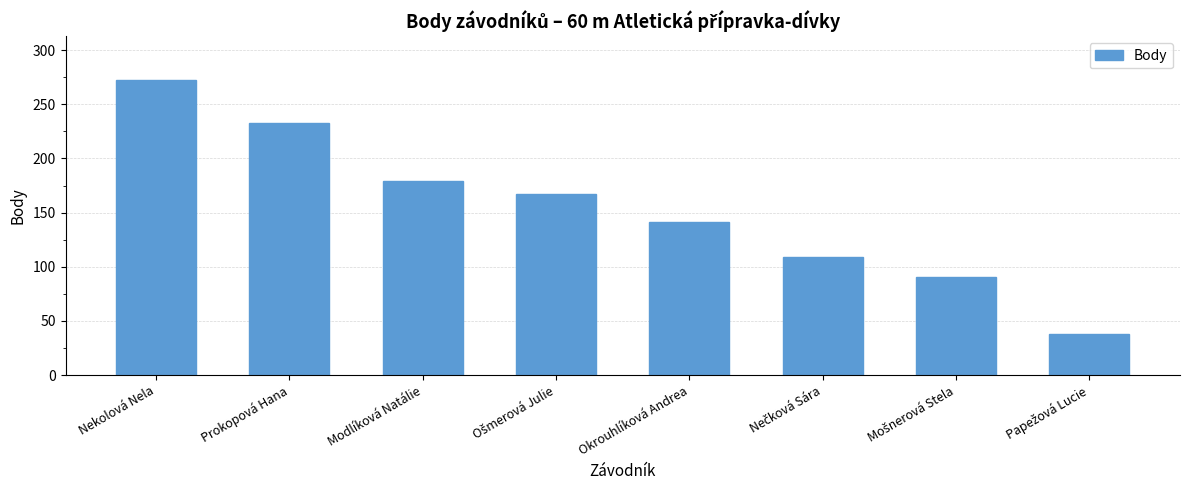

What is the greatest value displayed?

272